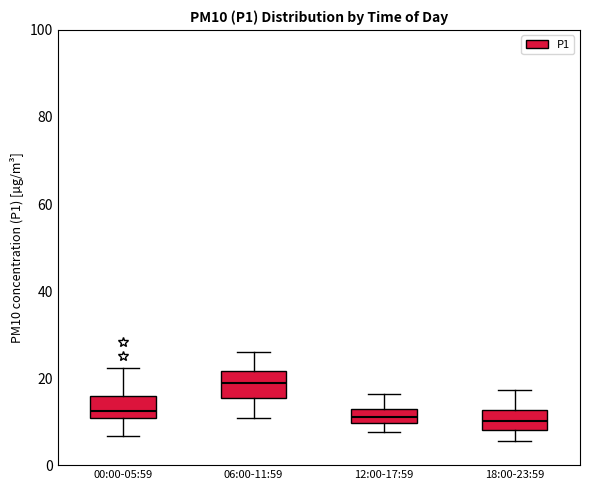

Reading left to right, read every box against the y-axis: the position of its median line, the range the box covers, and the ends of its whiskers. The values are not printed on the chart, so give them approximately, as read against the axis.

00:00-05:59: median 12, box 10 to 16, whiskers 6 to 22
06:00-11:59: median 18, box 16 to 22, whiskers 10 to 26
12:00-17:59: median 12 (inside the box), box 10 to 12, whiskers 8 to 16
18:00-23:59: median 10, box 8 to 12, whiskers 6 to 18